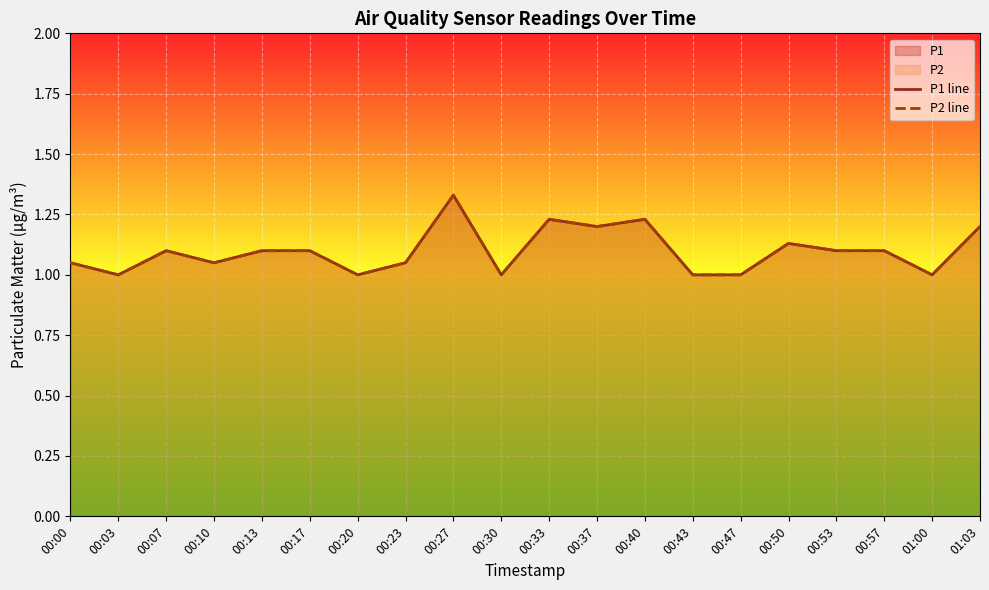

What position from the left is 00:33?

11